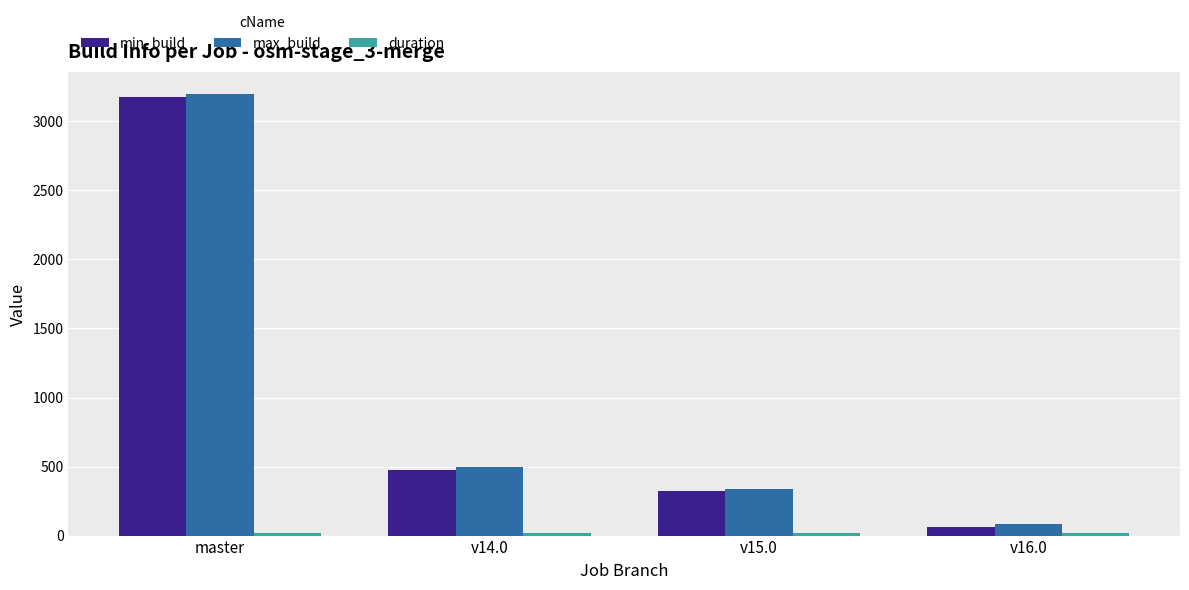

Rank the categories by max_build value from highest to lowest.

master, v14.0, v15.0, v16.0